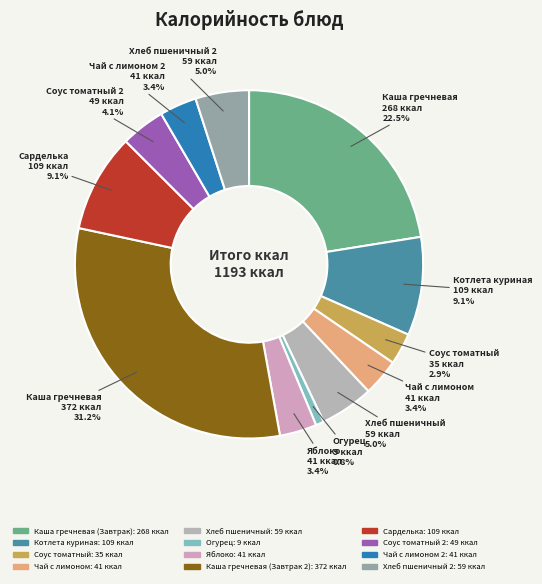

How many slices are in this pie chart?

12